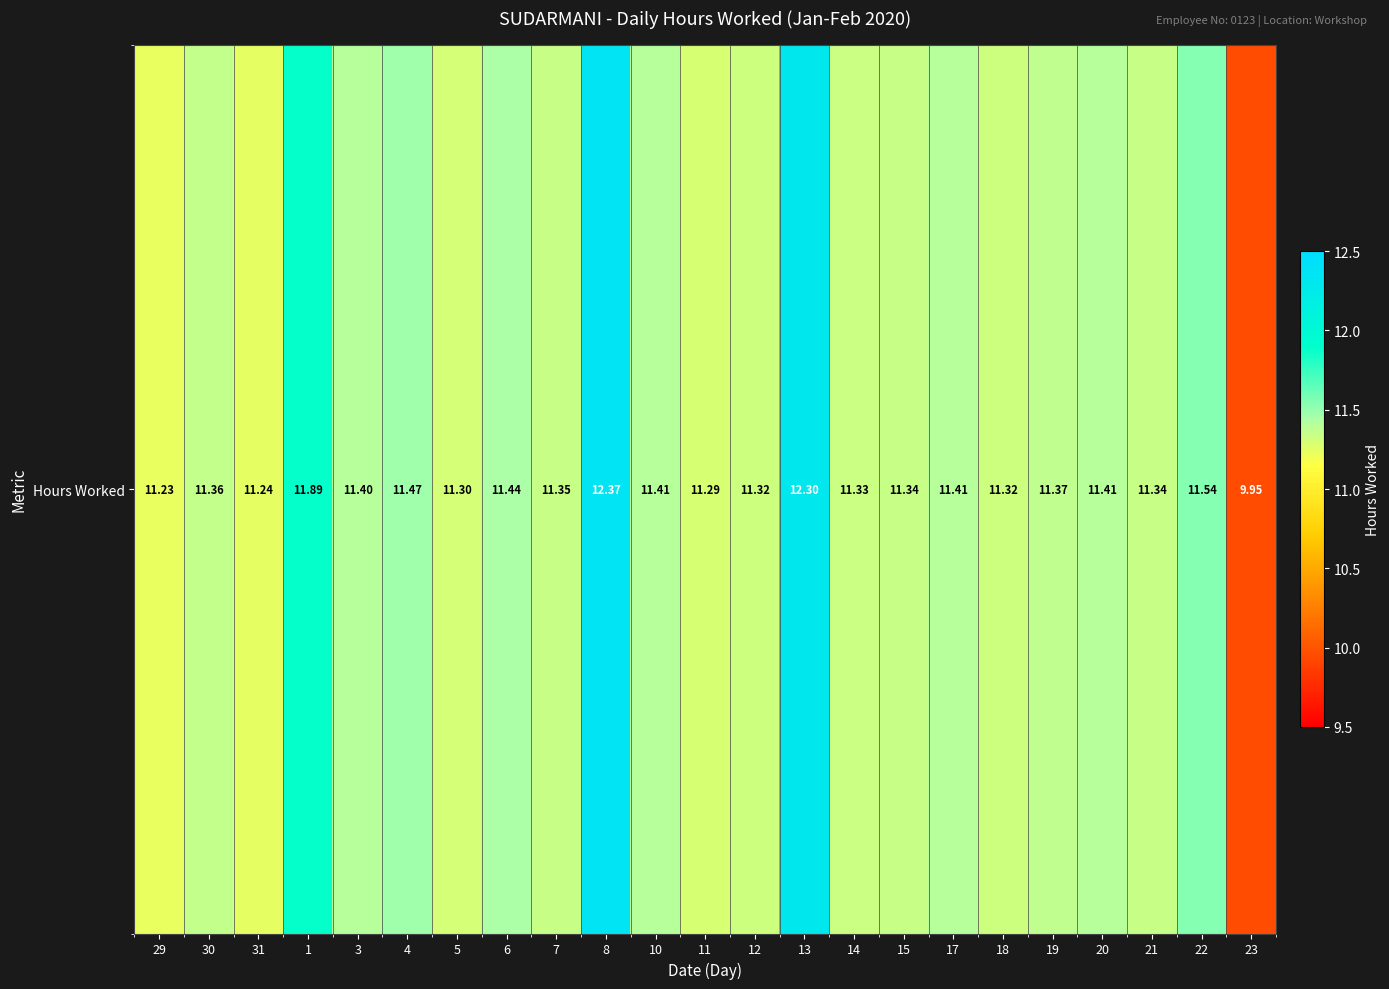

Reading left to right, what are all the values shown in this chart?

11.2	11.4	11.2	11.9	11.4	11.5	11.3	11.4	11.3	12.4	11.4	11.3	11.3	12.3	11.3	11.3	11.4	11.3	11.4	11.4	11.3	11.5	9.9